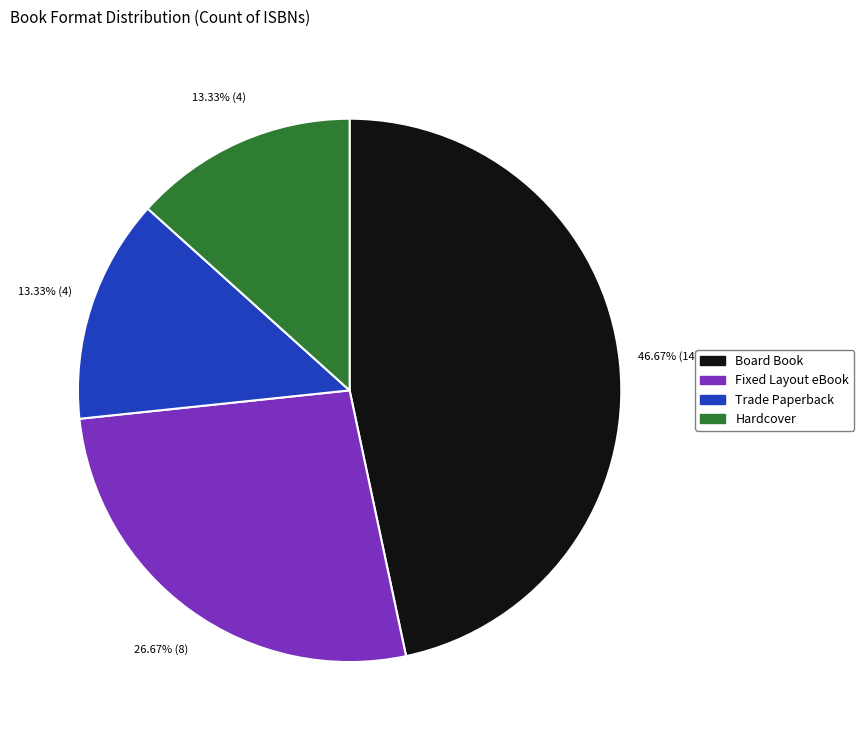

Is there a majority slice in this chart?

No